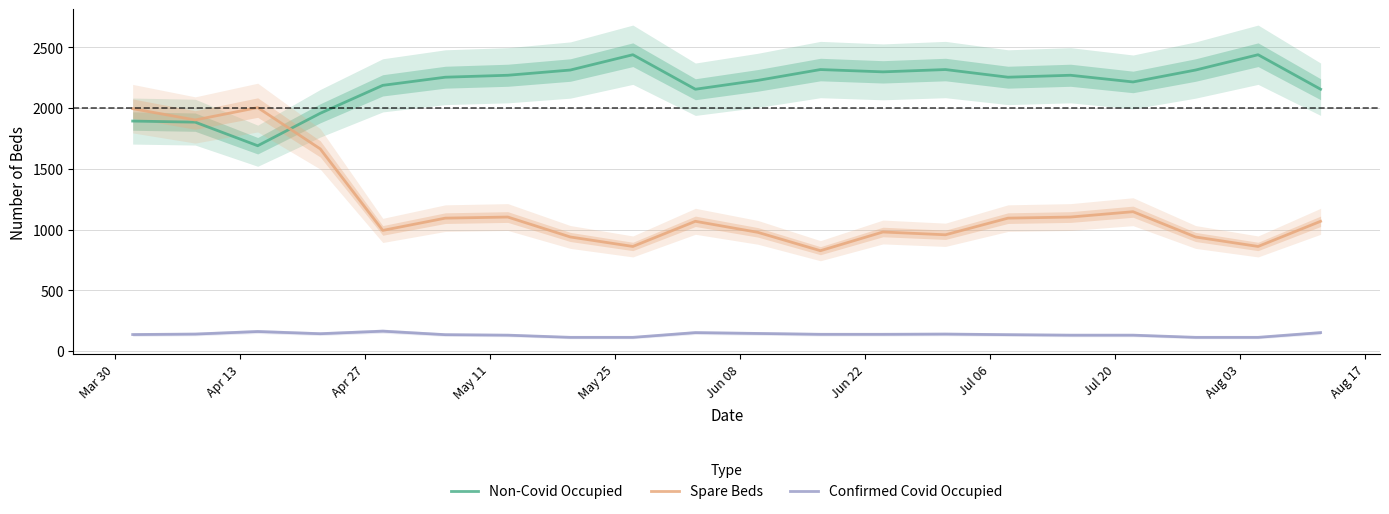

True or false: Non-Covid Occupied and Confirmed Covid Occupied intersect in this chart.

False